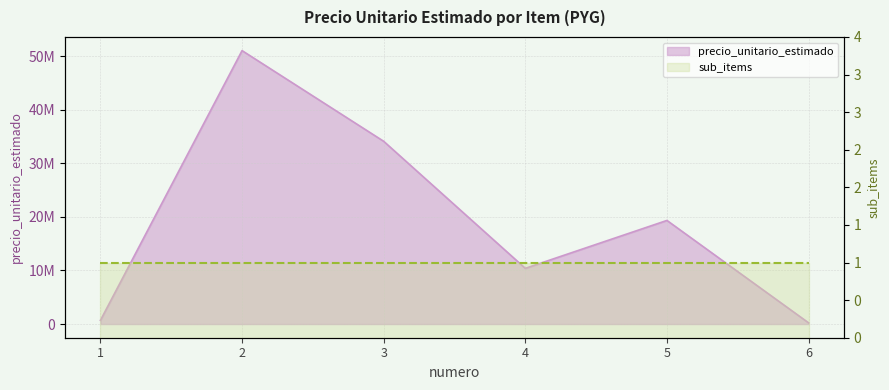

What is the change in value from 2 to 6?

-50820000